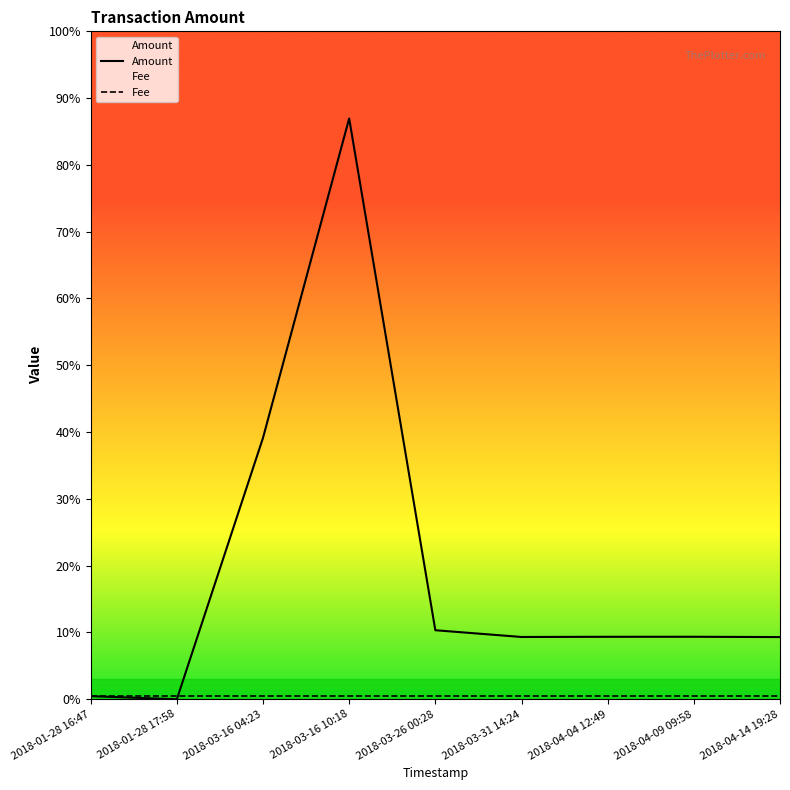

Does the chart display data point markers on the line(s)?

No